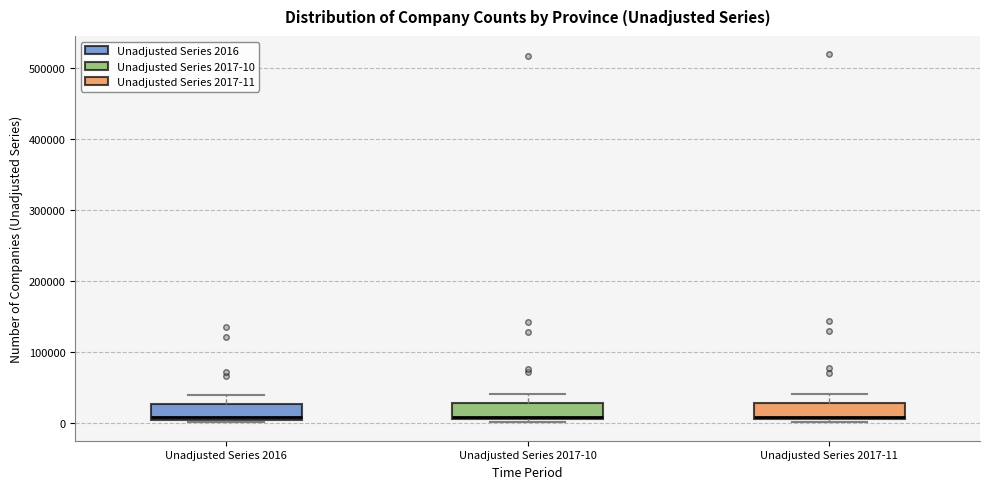

Reading left to right, read every box against the y-axis: the position of its median line, the range the box covers, and the ends of its whiskers. The values are not printed on the chart, so give them approximately, as read against the axis.

Unadjusted Series 2016: median 10000 (just above the box's lower edge), box 10000 to 30000, whiskers 0 to 40000
Unadjusted Series 2017-10: median 10000 (just above the box's lower edge), box 10000 to 30000, whiskers 0 to 40000
Unadjusted Series 2017-11: median 10000 (just above the box's lower edge), box 10000 to 30000, whiskers 0 to 40000